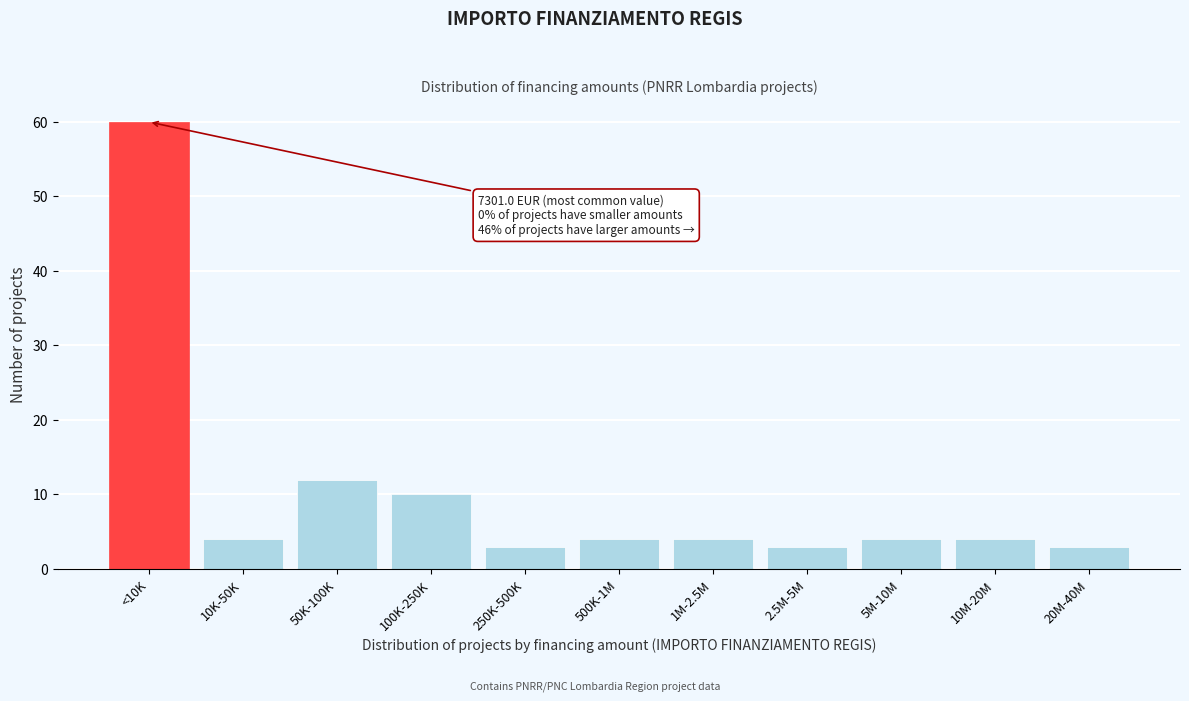

Reading left to right, extract all data points from this chart.

60	4	12	10	3	4	4	3	4	4	3